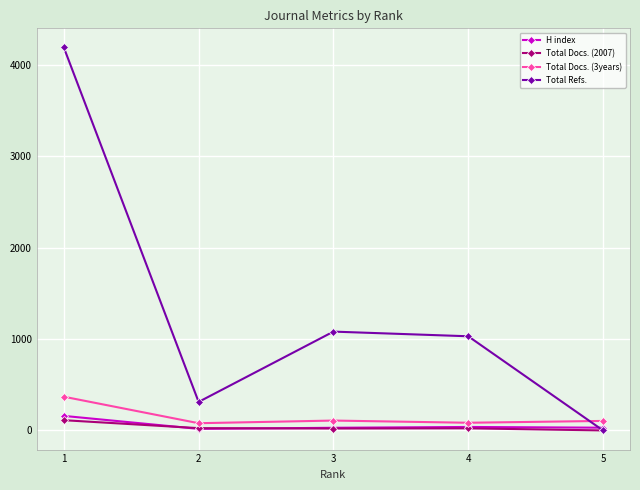

Which series ends up on top after the final intersection of H index and Total Refs.?

H index